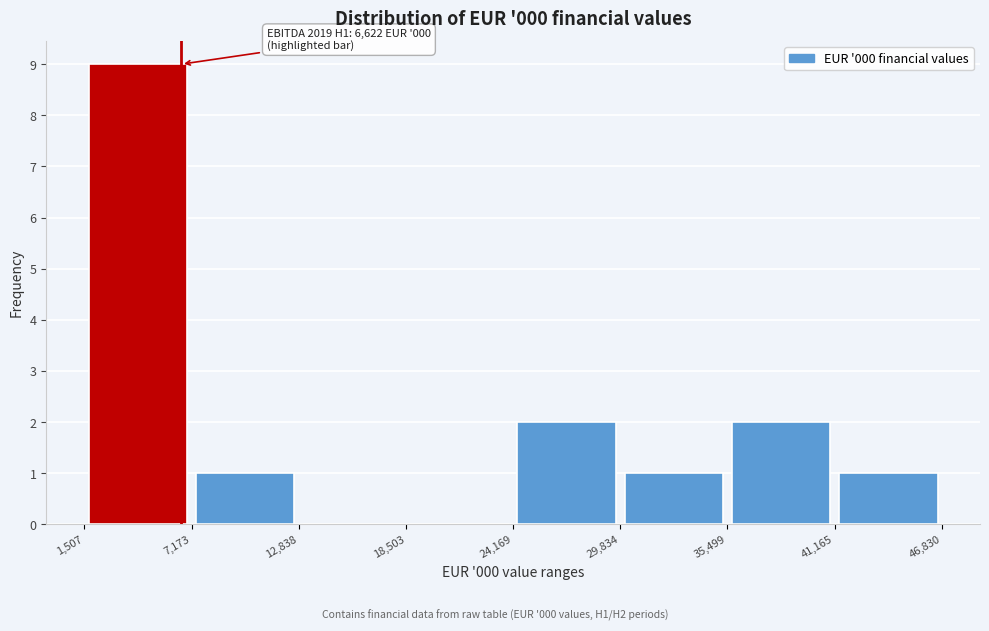

Which range on the x-axis has the tallest bar?

1,507 to 7,173